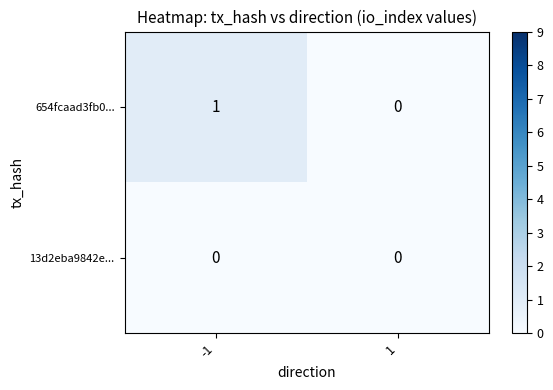

Reading right to left, list all the values displayed in this chart.

654fcaad3fb0...: 0	1
13d2eba9842e...: 0	0